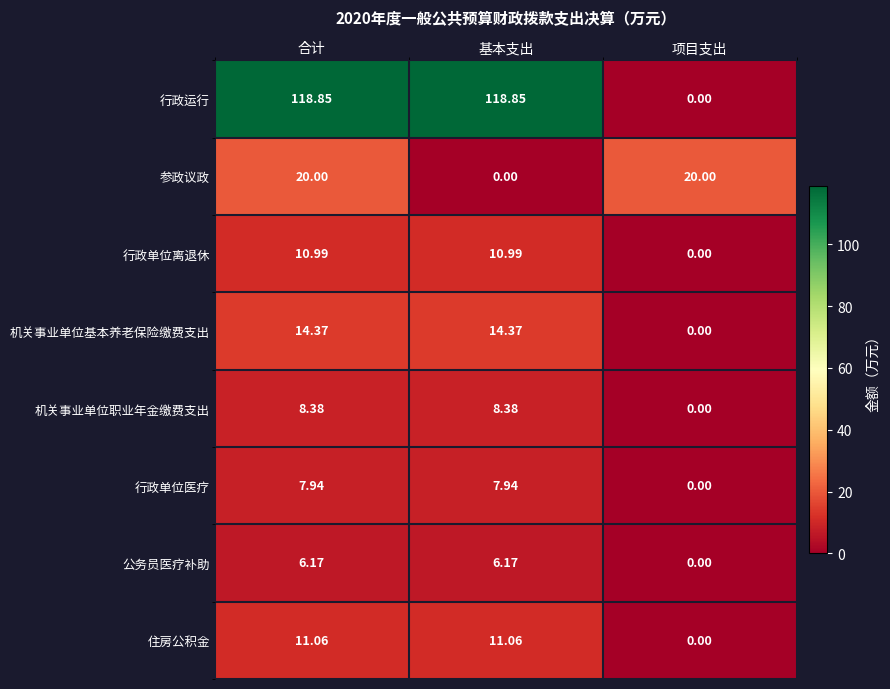

What is the total value across all series at 合计?

197.8